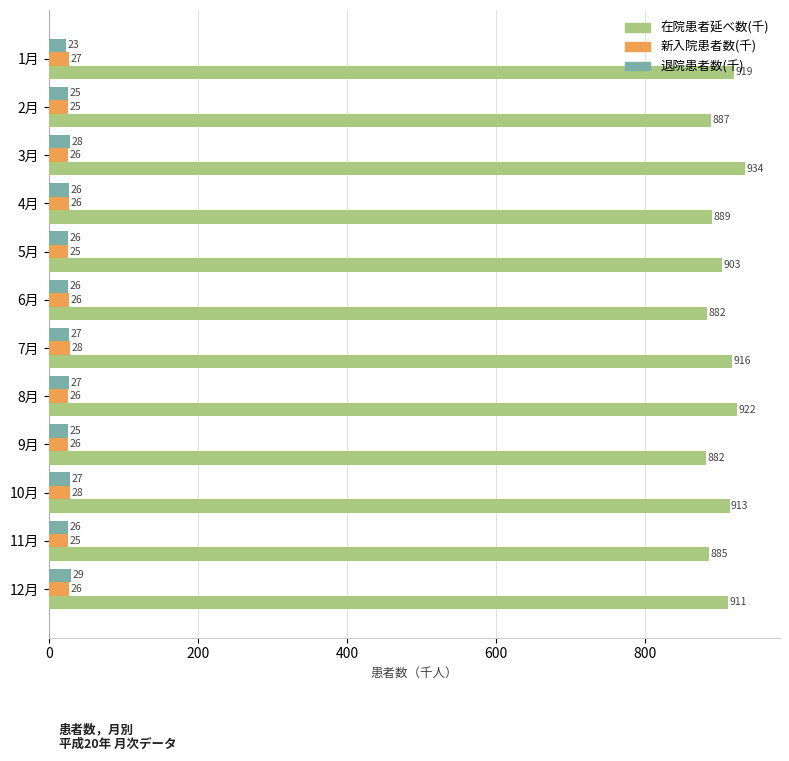

What is the average value of the 新入院患者数(千) series?

26.2